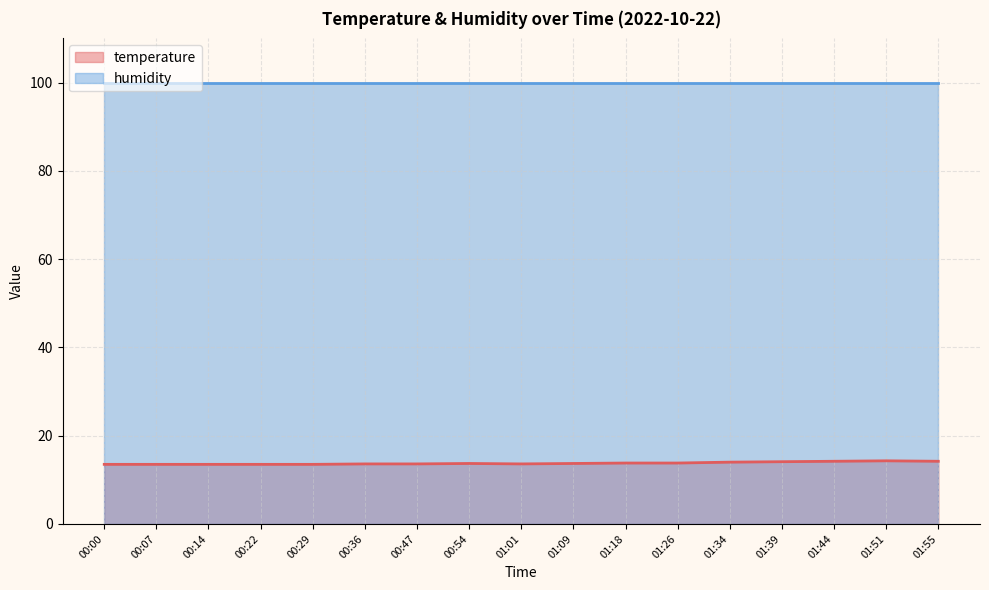

What is the maximum value shown in the chart?

99.9